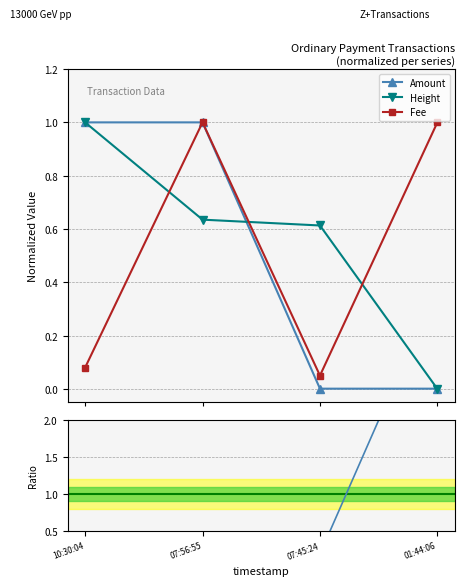

What is the sum of all Height values?

2.2